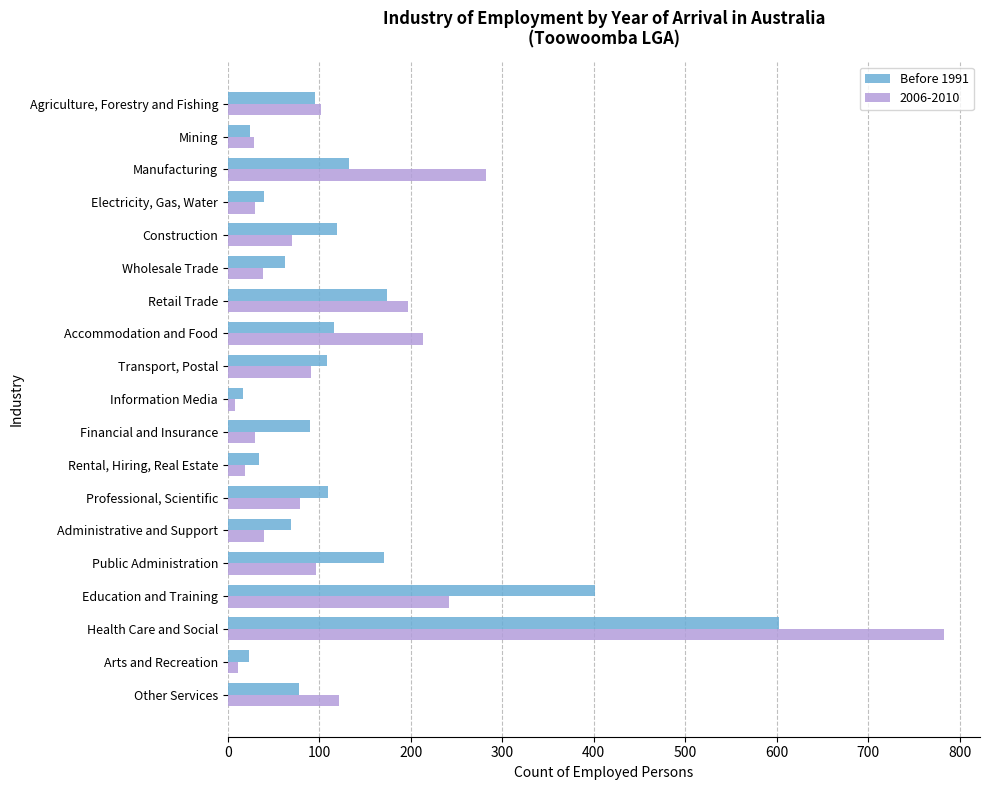

What is the maximum value shown in the chart?

783